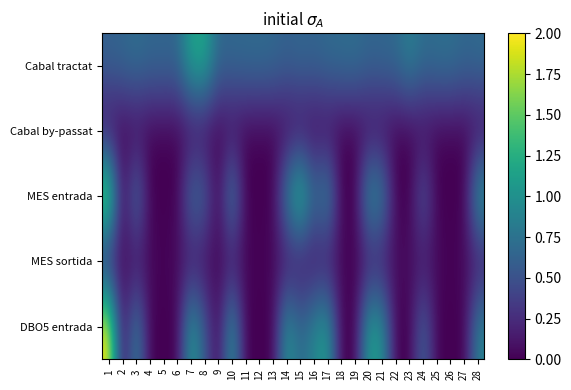

Rank the series by their maximum value, from highest to lowest.

DBO5 entrada, MES entrada, Cabal tractat, MES sortida, Cabal by-passat